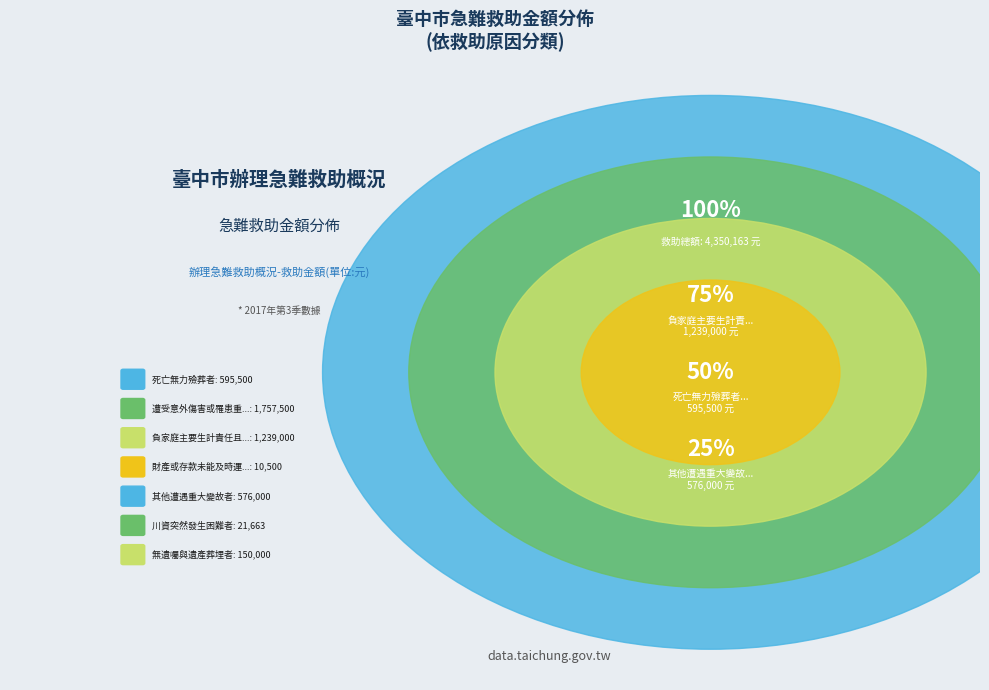

What percentage is NOT represented by 川資突然發生困難者?

99.5%